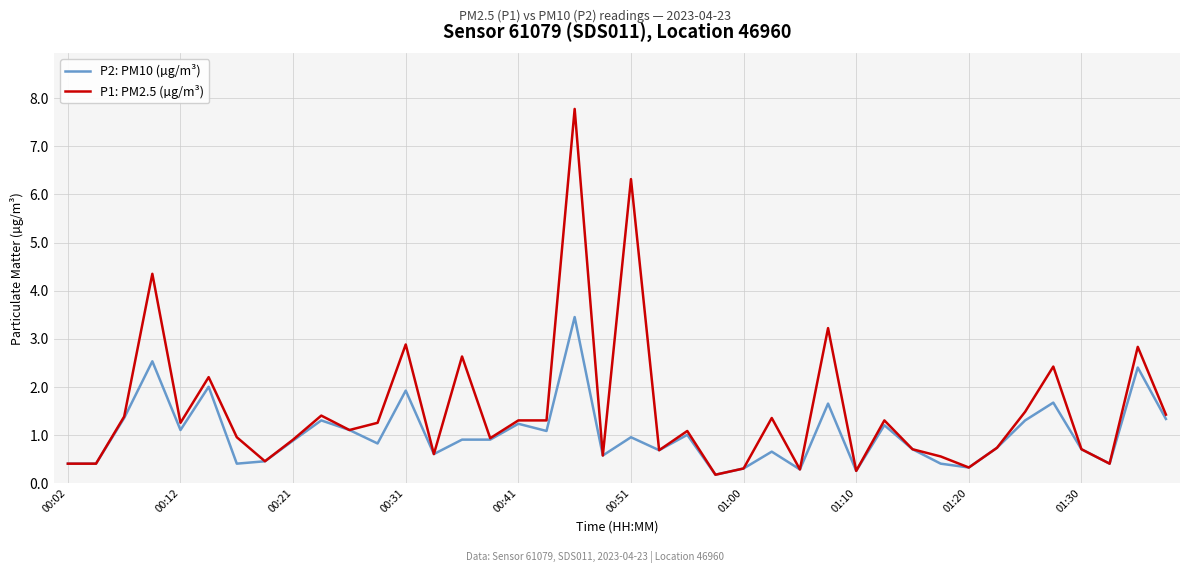

Which series has the largest total across all categories?

P1: PM2.5 (µg/m³)